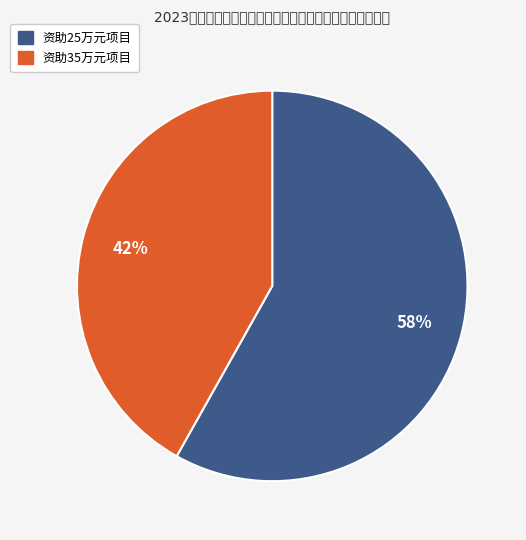

How many slices are in this pie chart?

2